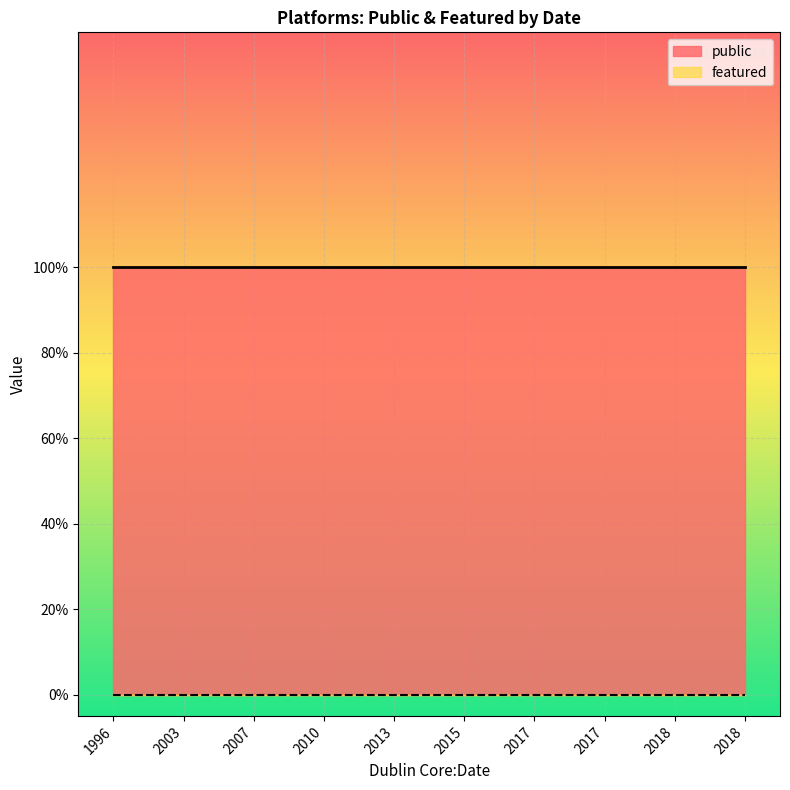

What are all the series names shown in the legend?

public, featured